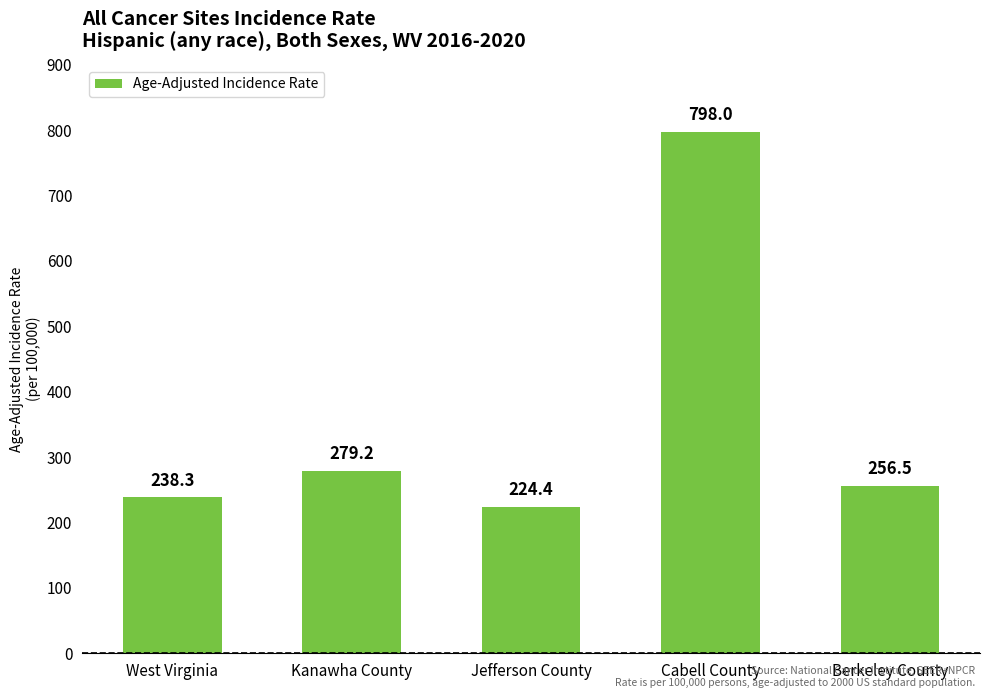

Does the chart contain any negative values?

No